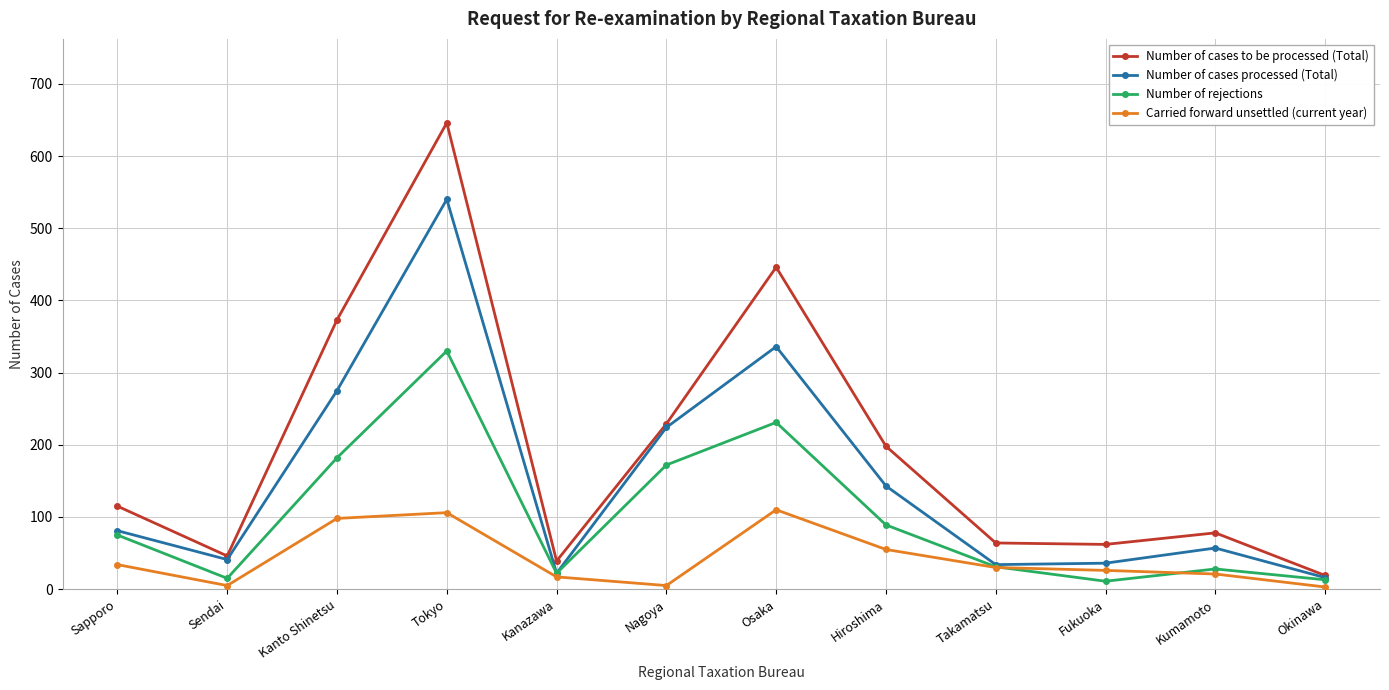

What is the spread (max minus min) of values at Sapporo?

81